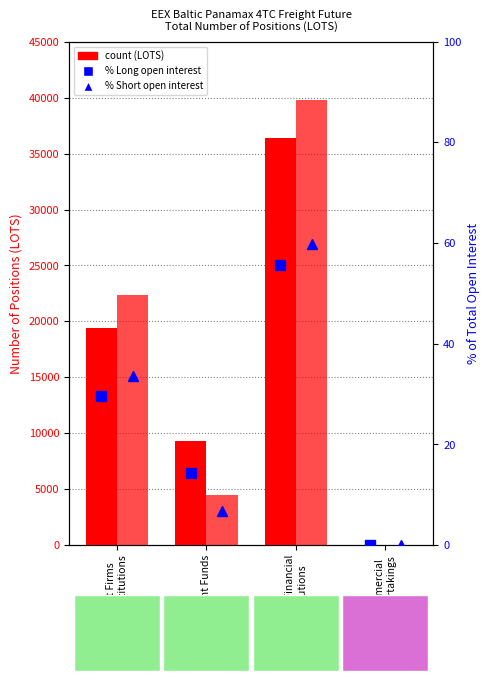

At which category does the chart reach its peak across all series?

Other Financial
Institutions